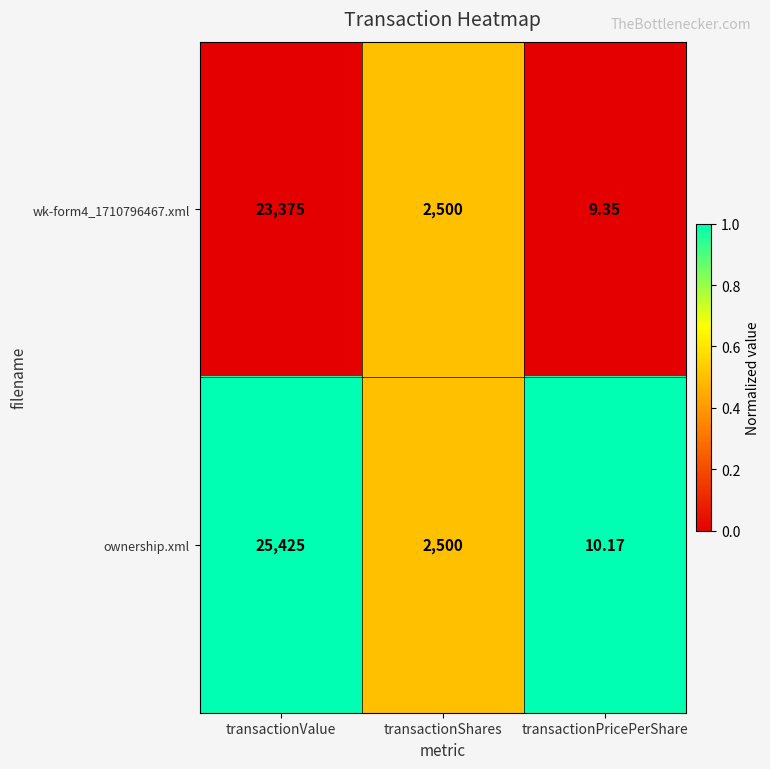

Which series has the largest range (max minus min)?

ownership.xml